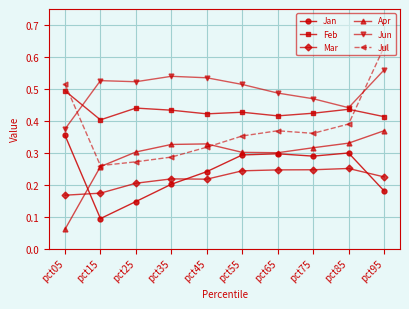

Is the value of Jun at pct85 greater than the value of Jul at pct65?

Yes